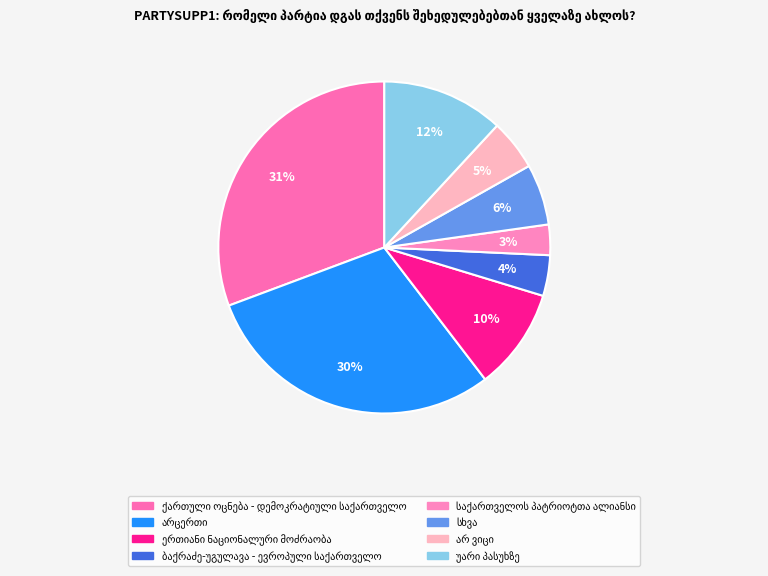

Count the number of slices in the pie.

8